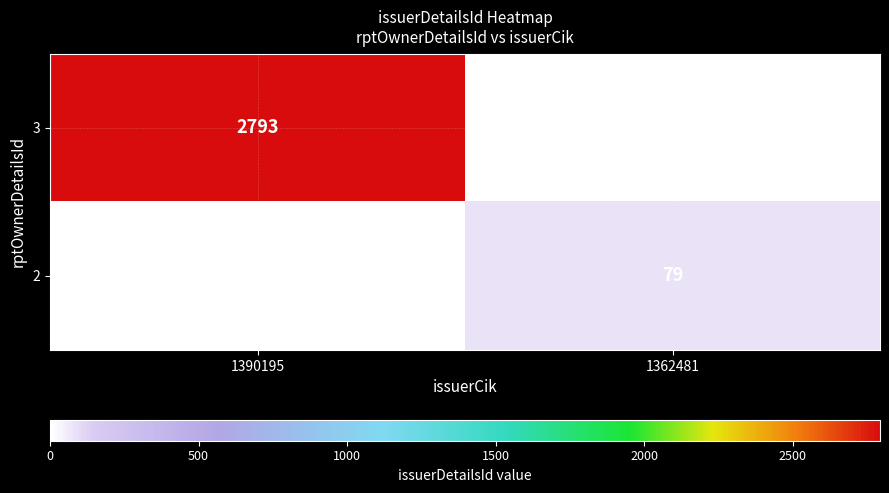

Reading right to left, list all the values displayed in this chart.

3: 1362481=0	1390195=2793
2: 1362481=79	1390195=0